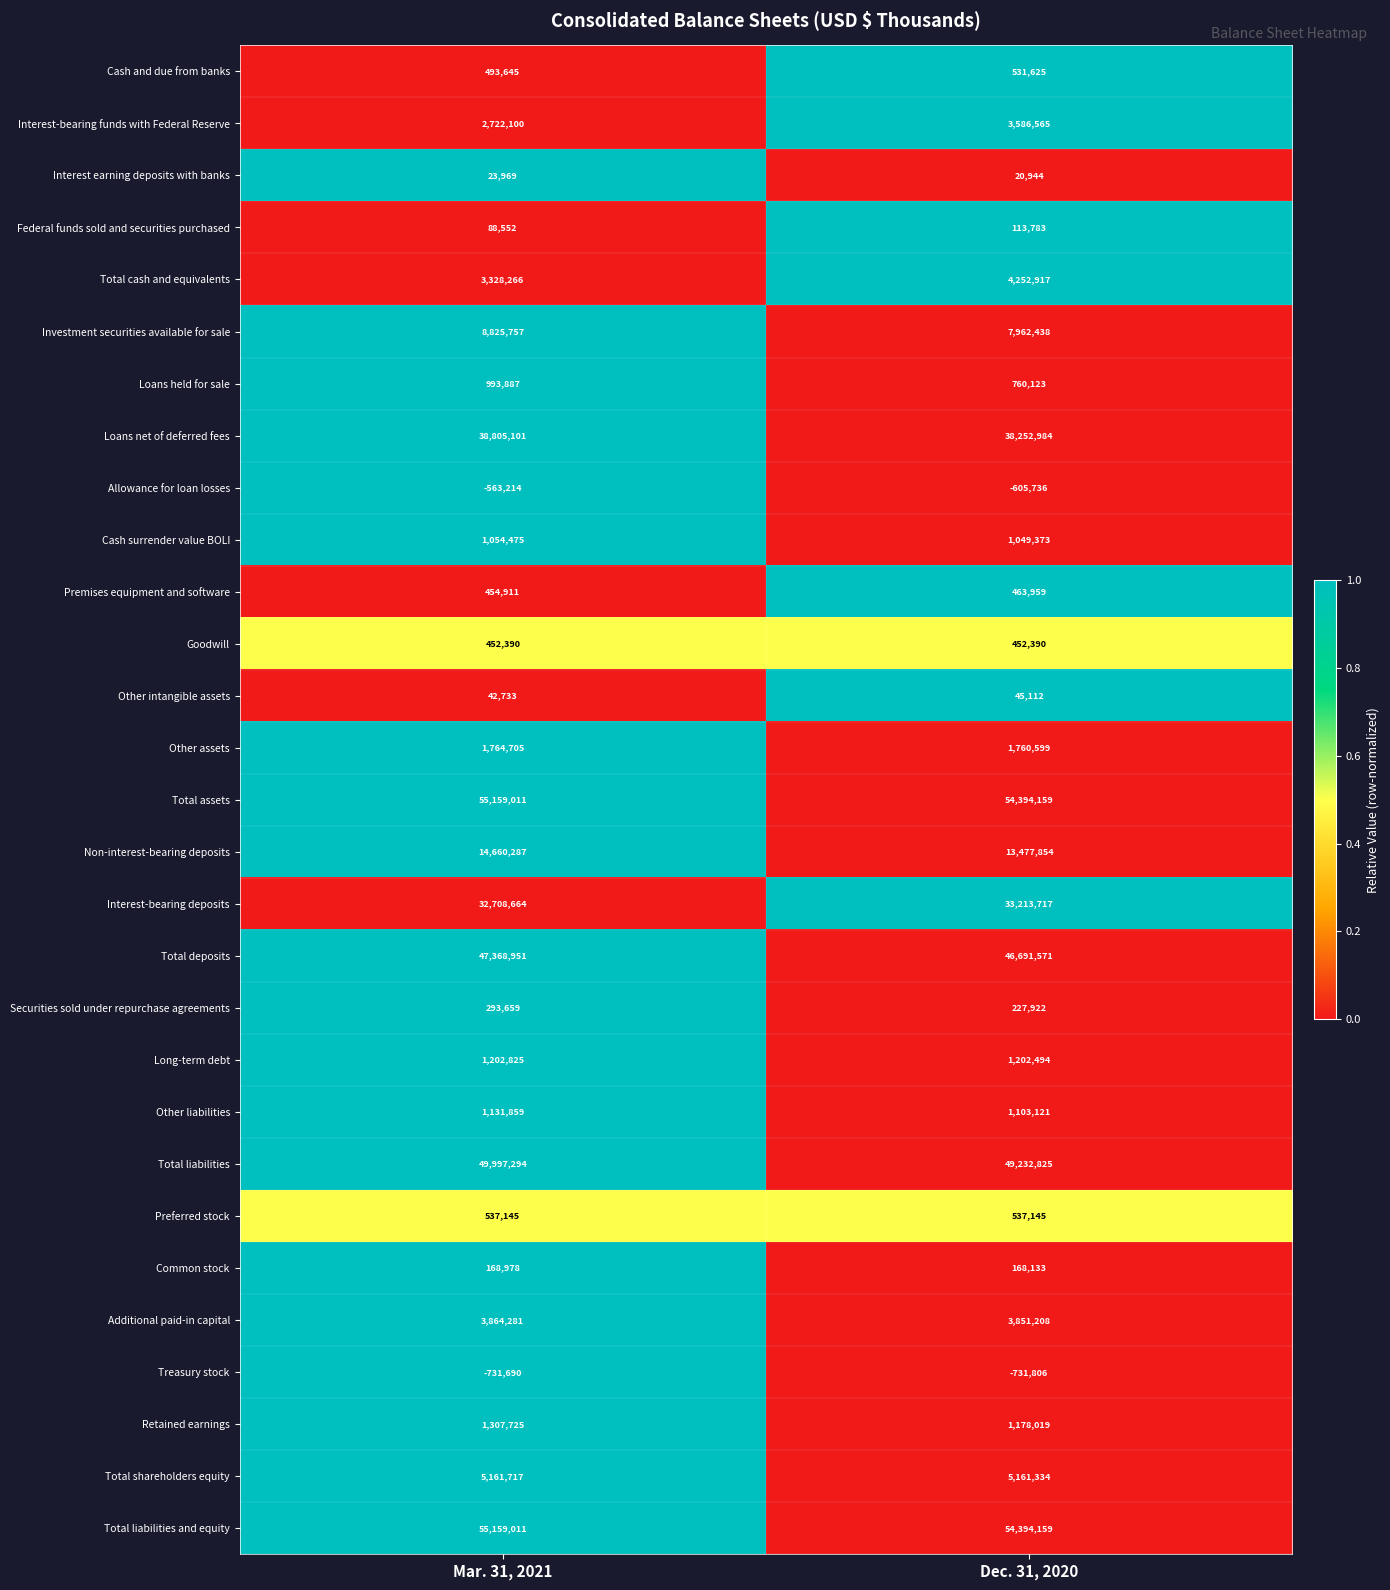

Which category has the highest value in the Allowance for loan losses series?

Mar. 31, 2021